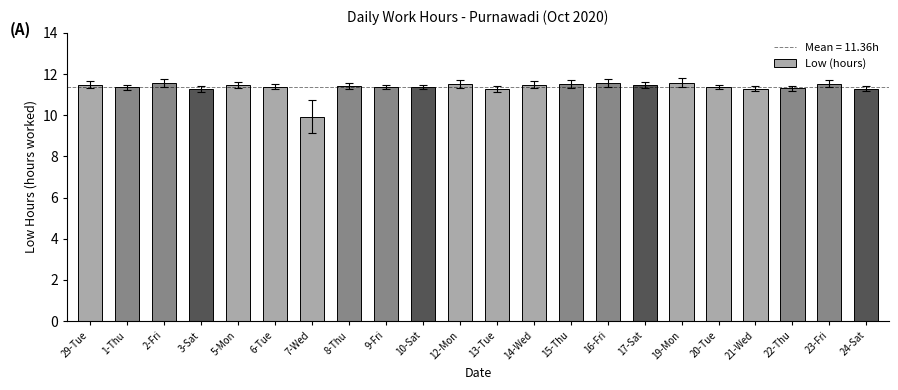

Does the chart contain stacked bars?

No